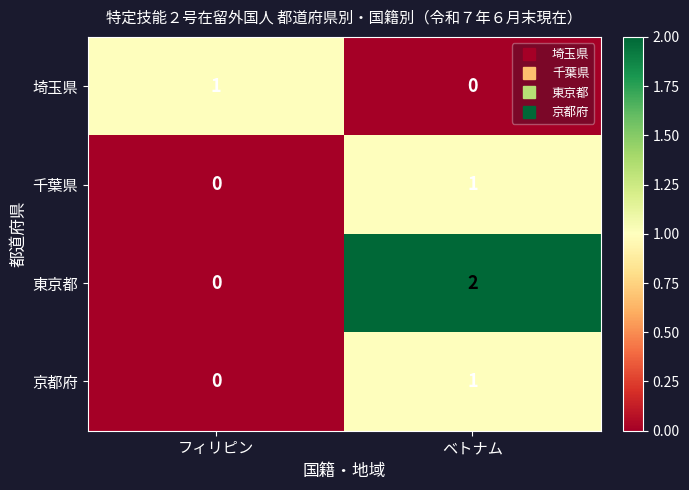

Between フィリピン and ベトナム, which series saw the biggest shift?

東京都